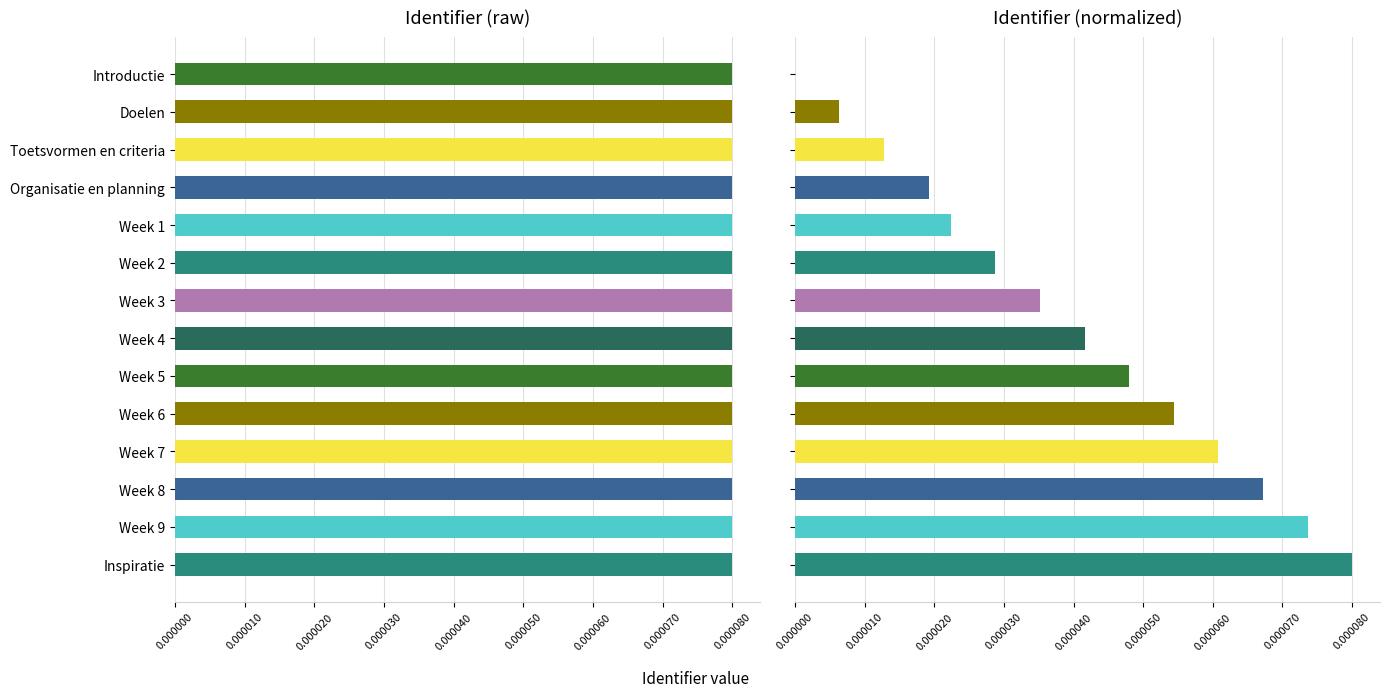

How many data points does each series have?

14